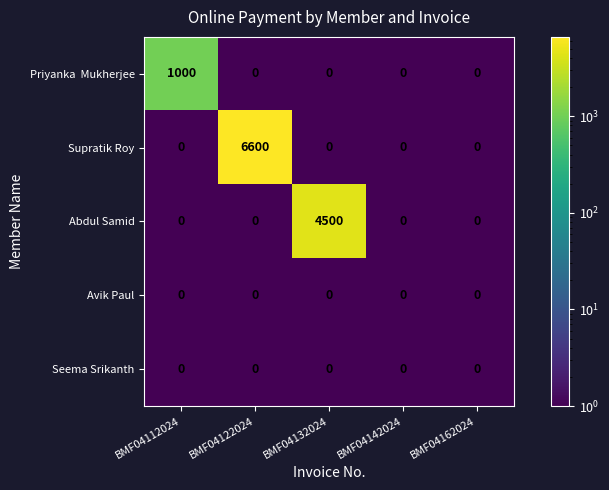

What is the sum of all Abdul Samid values?

4500